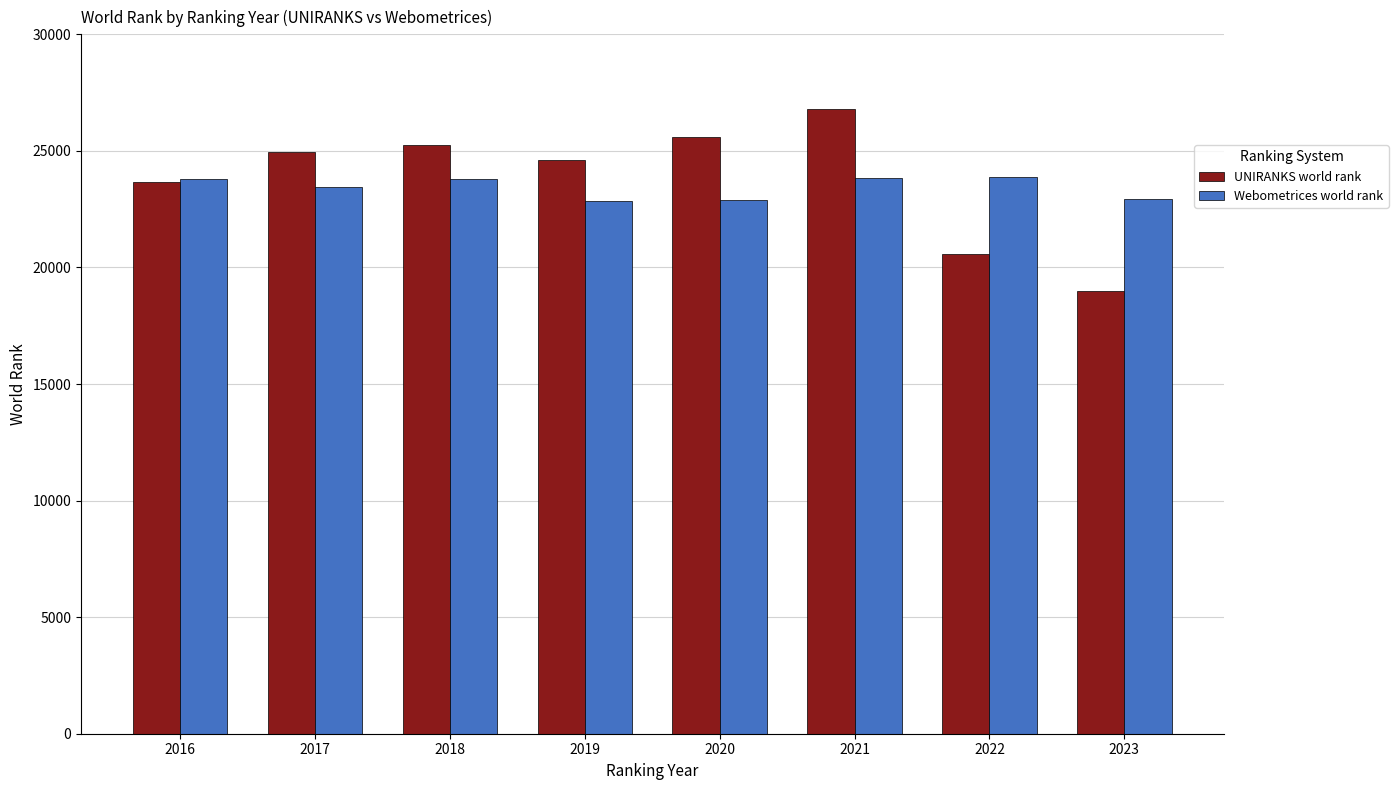

How many data points in UNIRANKS world rank are less than 24969?

4